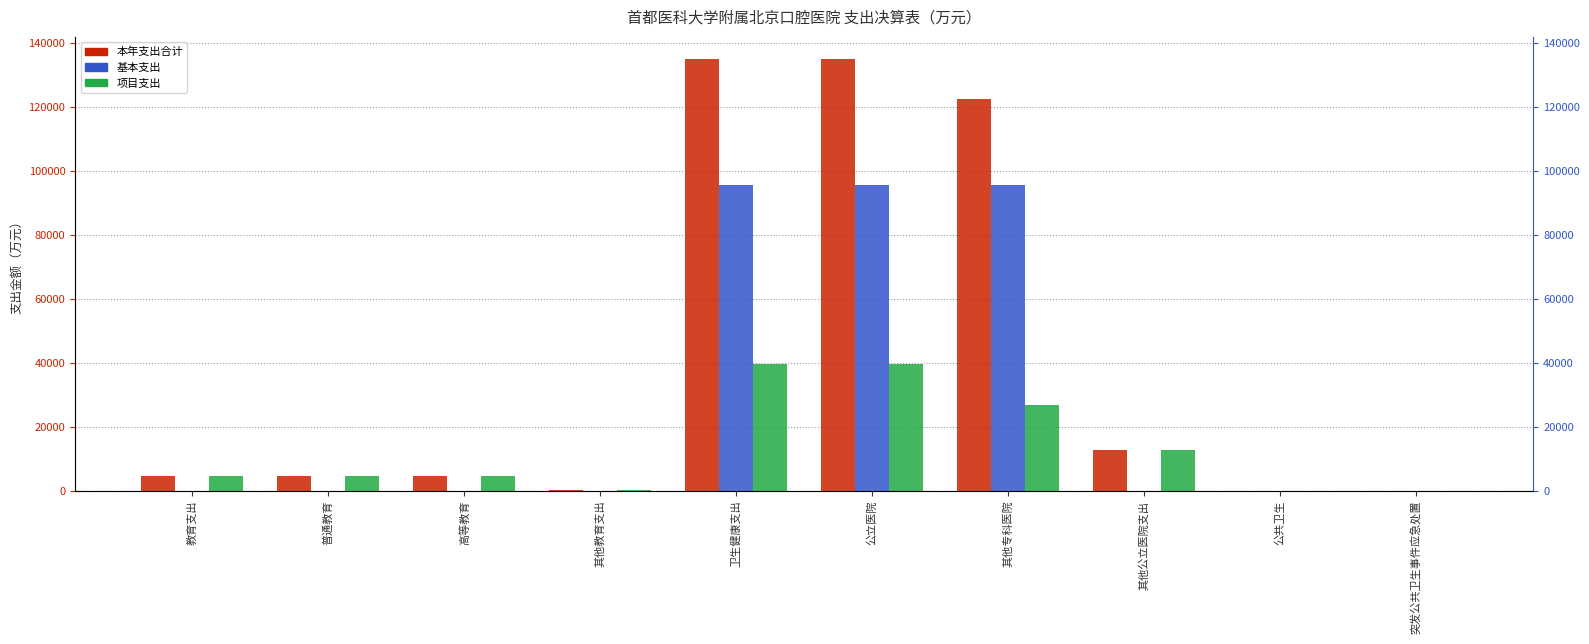

Rank the series at 普通教育 from lowest to highest value.

基本支出, 本年支出合计, 项目支出